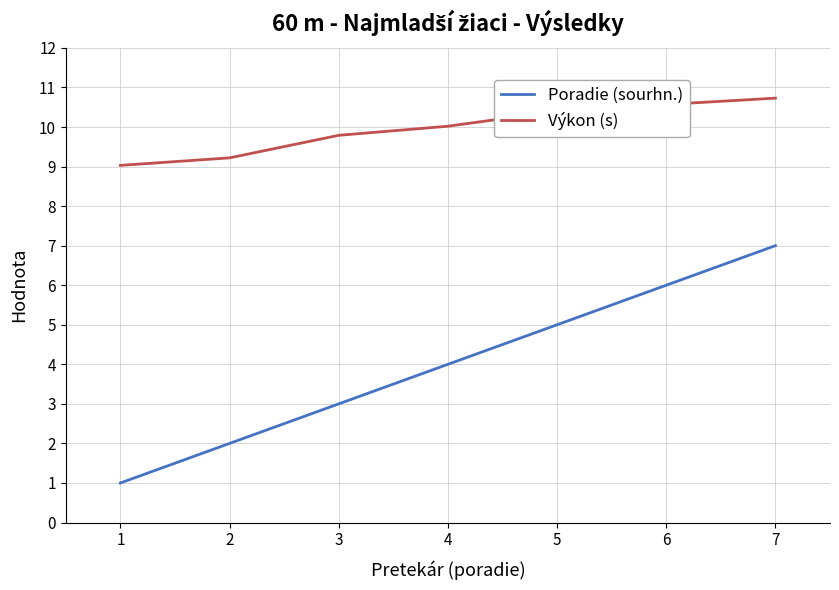

What is the difference between the highest and lowest values at 2?

7.2